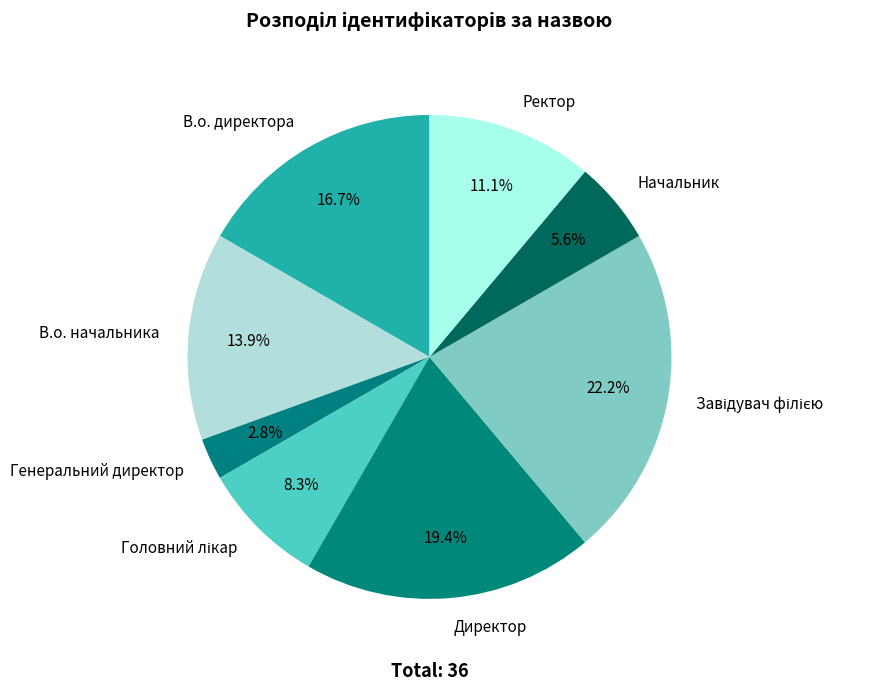

Is the sum of Генеральний директор and В.о. директора greater than half?

No